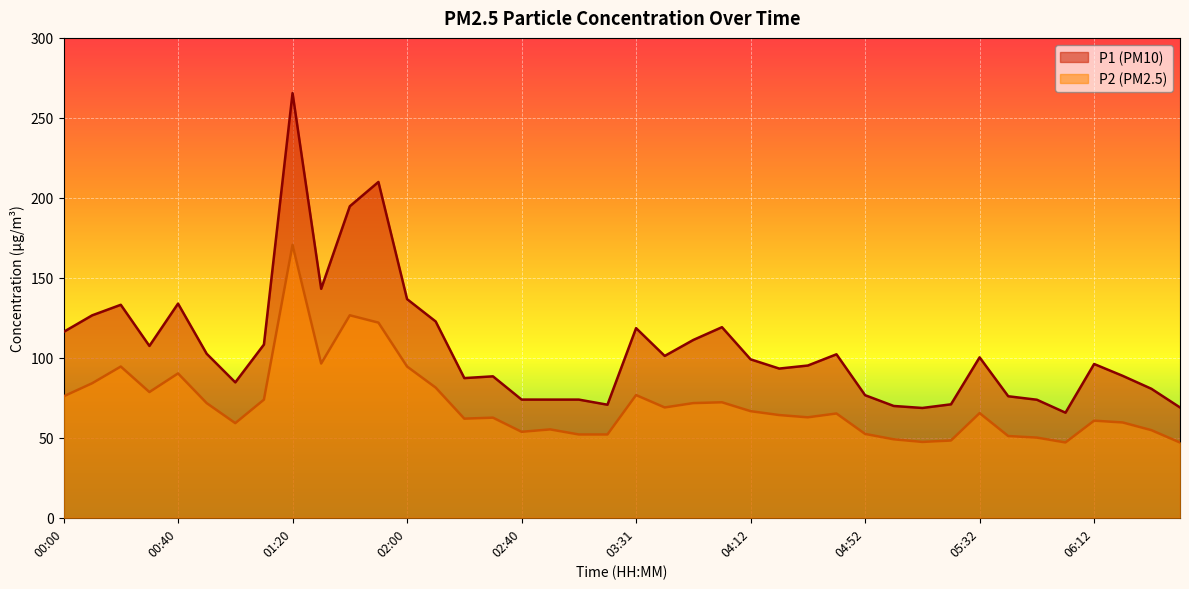

Which series has the largest range (max minus min)?

P1